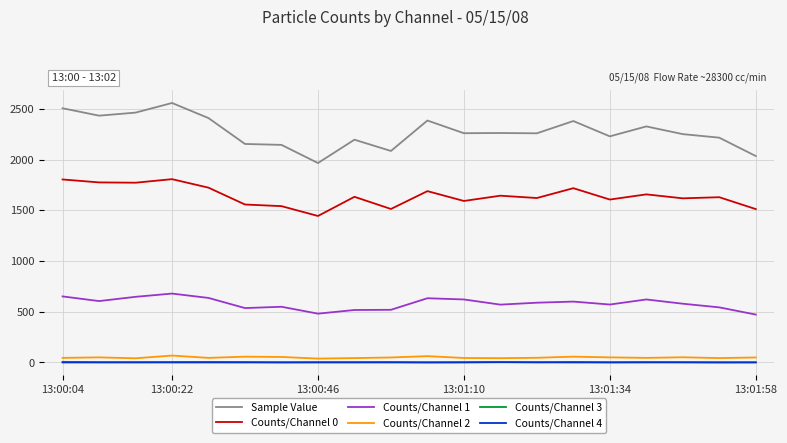

Which series has the largest total across all categories?

Sample Value